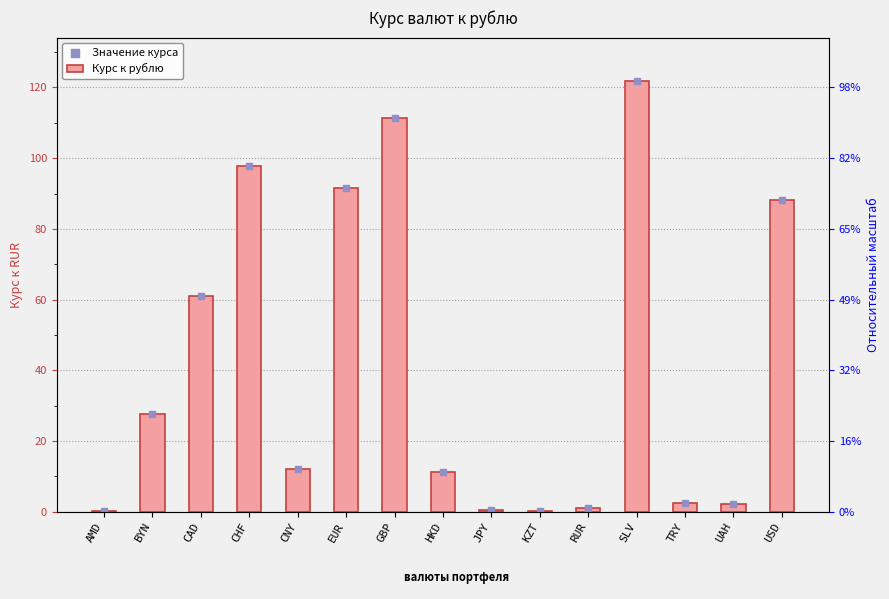

Which series has the largest total across all categories?

Курс к рублю